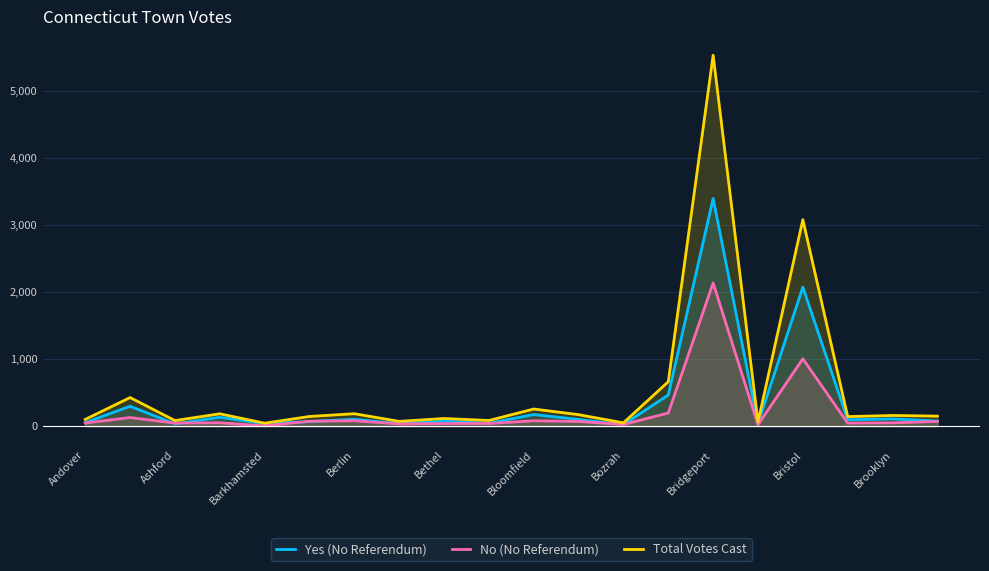

True or false: Yes (No Referendum) and Total Votes Cast intersect in this chart.

False